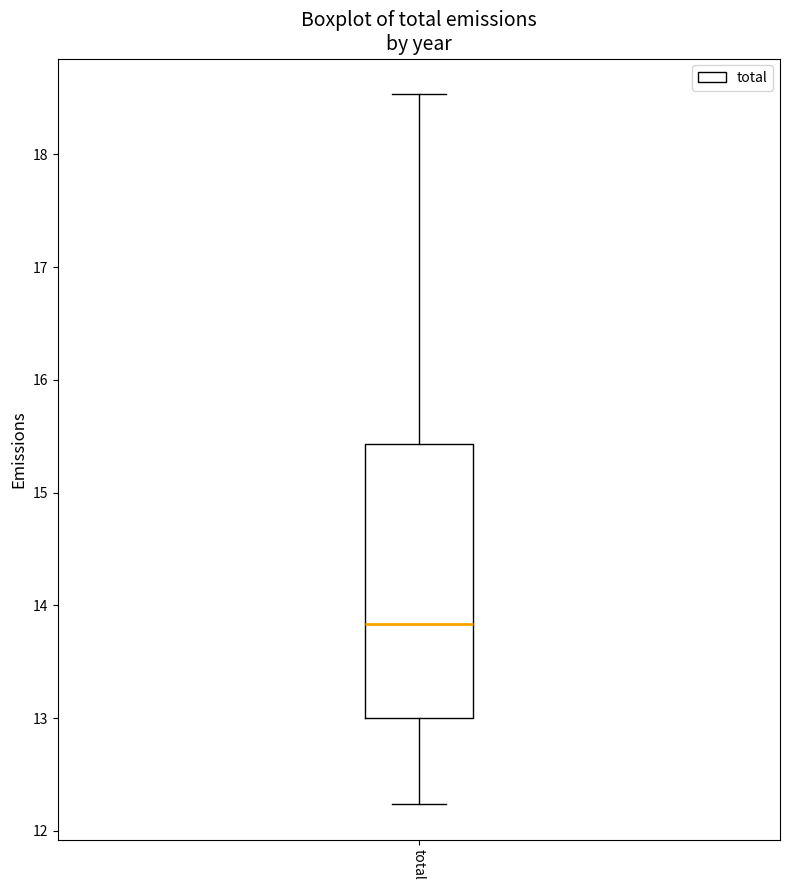

Where does the upper whisker of the box for total end on the y-axis? The values are not printed on the chart, so give them approximately, as read against the axis.

18.5